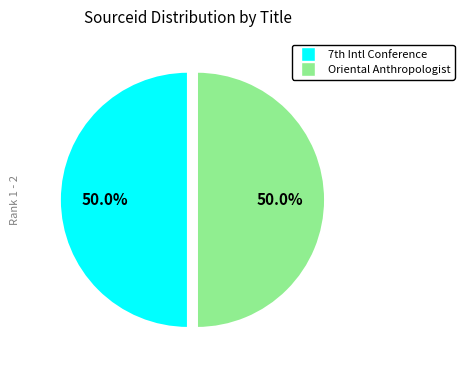

What is the smallest slice in the pie chart?

7th International Conference on Science